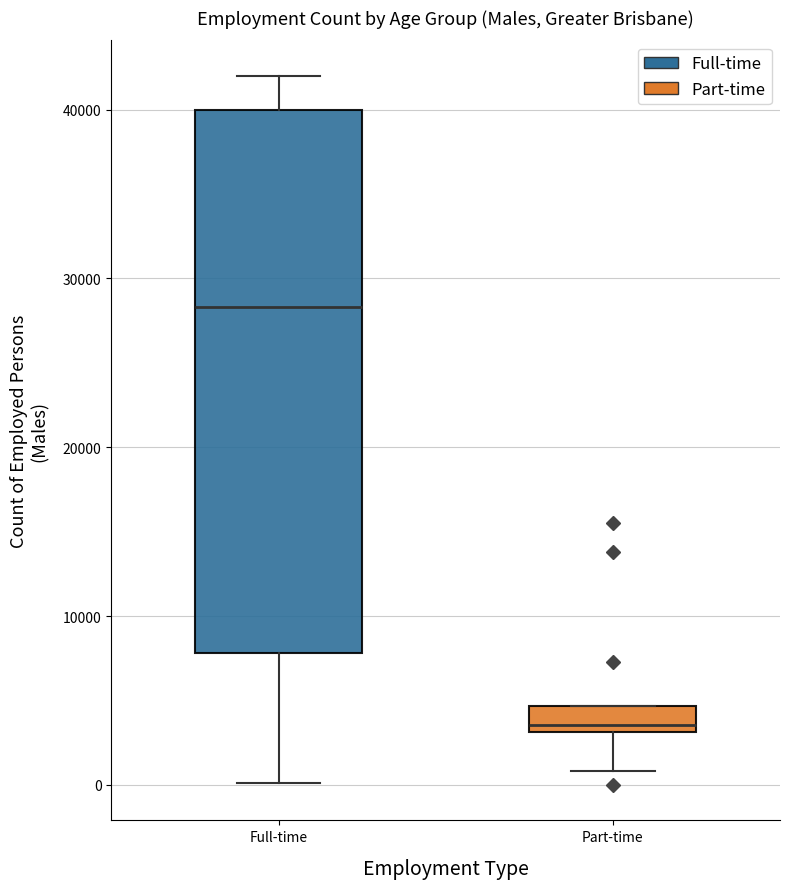

Which box has the lowest median line?

Part-time